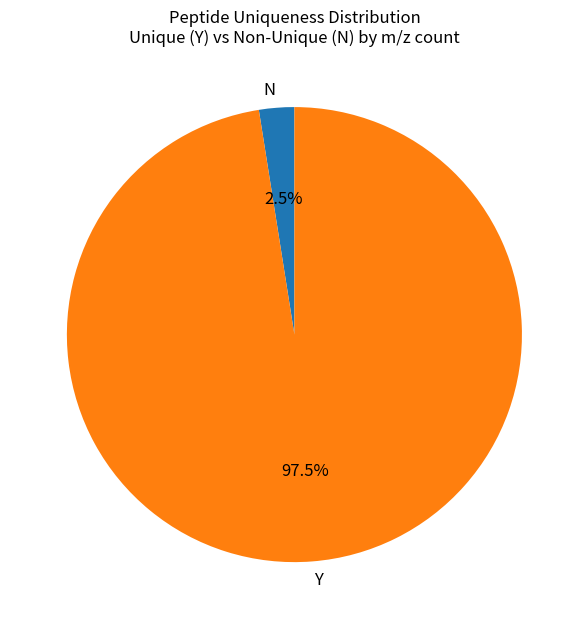

What is the total percentage of N and Y?

100.0%